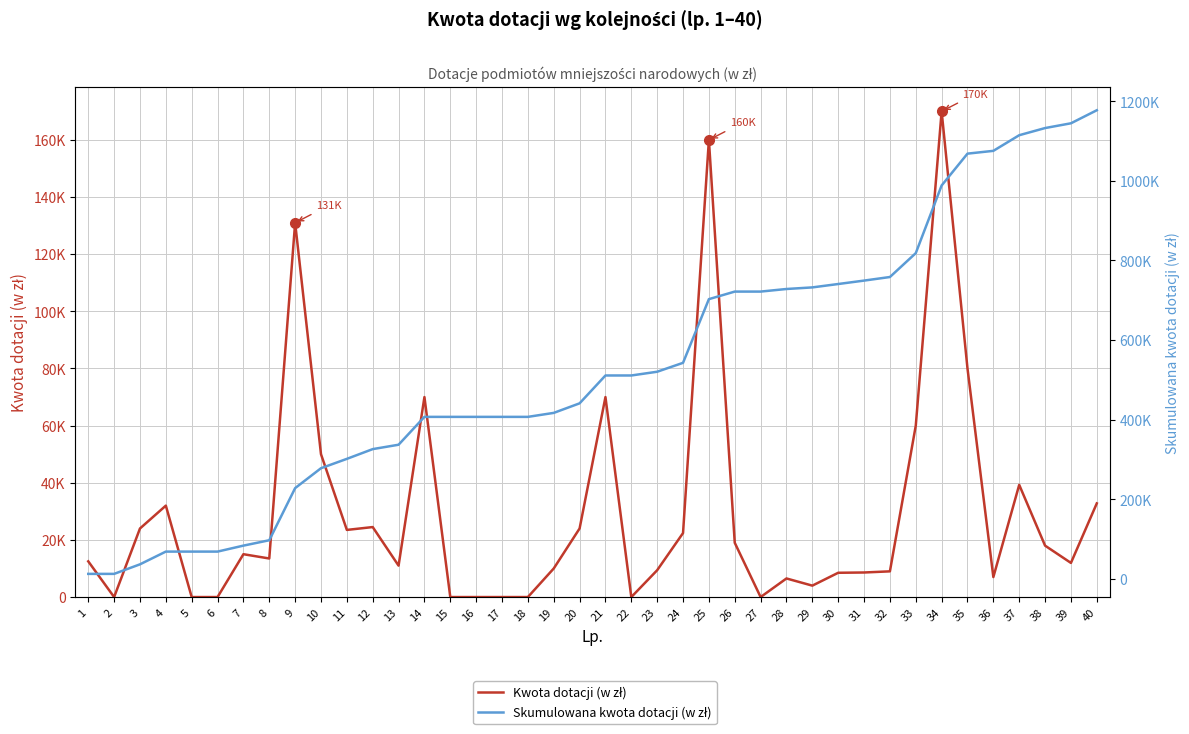

Rank the series by their maximum value, from lowest to highest.

Kwota dotacji (w zł), Skumulowana kwota dotacji (w zł)